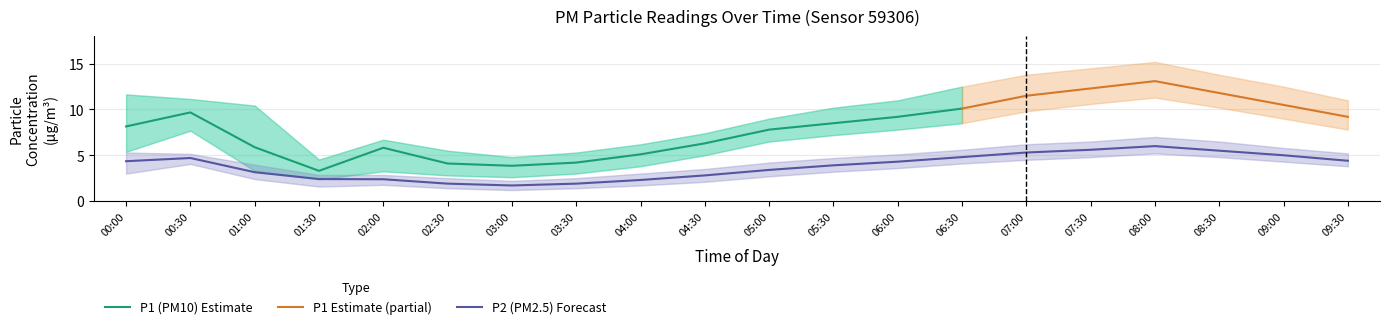

What is the label of the 2nd point from the right?

09:00